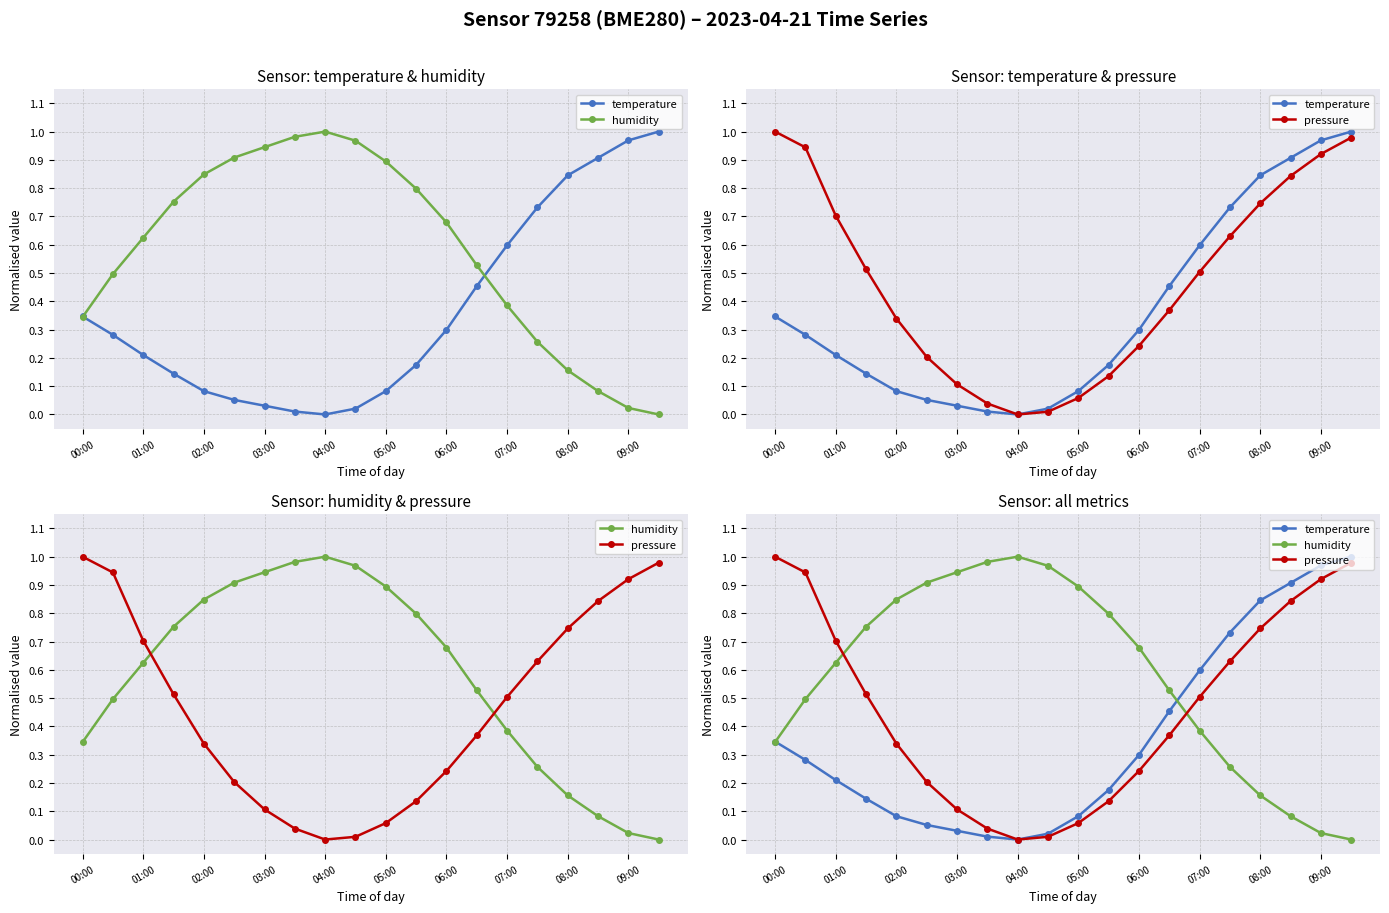

Rank the categories by humidity value from lowest to highest.

19, 18, 17, 16, 15, 00:00, 14, 01:00, 13, 02:00, 12, 03:00, 11, 04:00, 10, 05:00, 06:00, 09:00, 07:00, 08:00